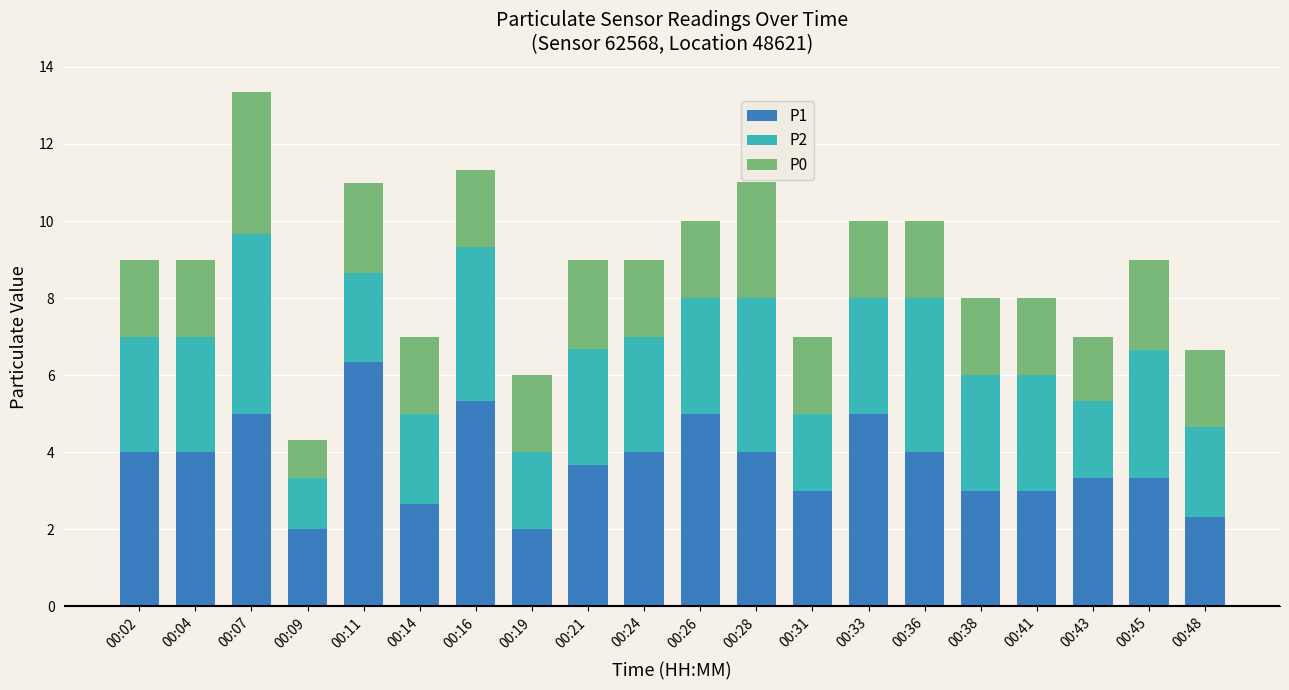

What is the minimum value for P1?

2.0